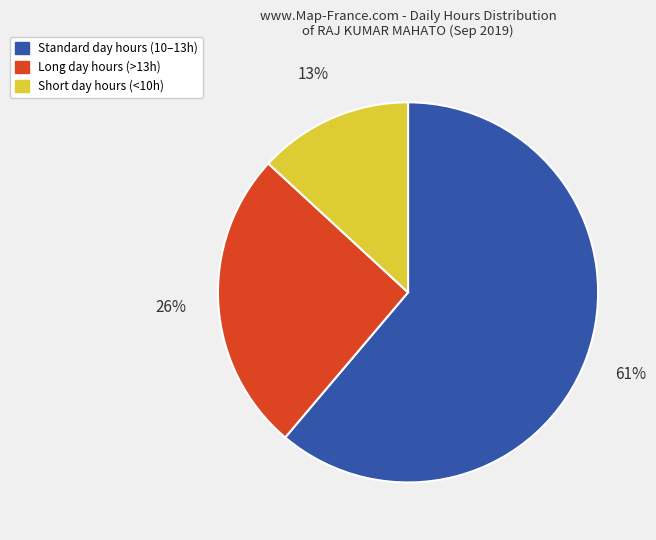

Does any single category account for the majority?

Yes